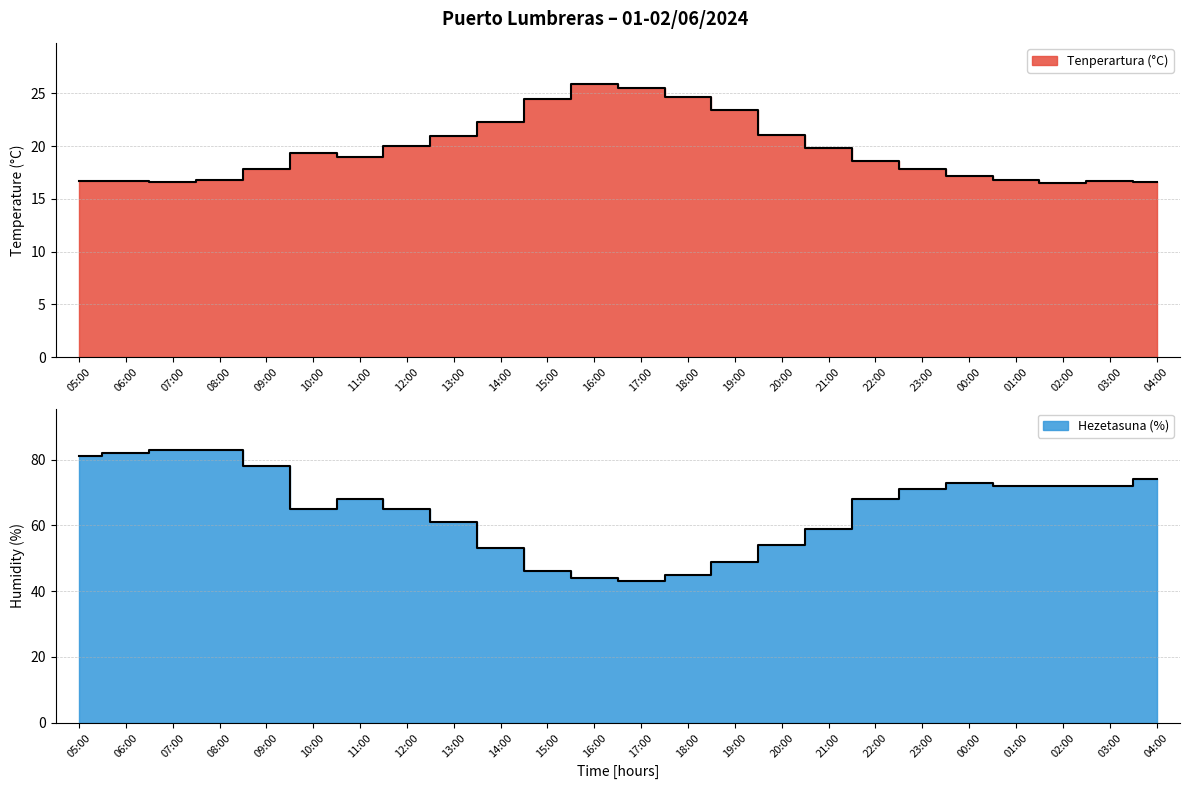

Reading left to right, transcribe all the data shown in this chart.

Tenperartura (°C): 05:00=16.7	06:00=16.7	07:00=16.6	08:00=16.8	09:00=17.8	10:00=19.4	11:00=19.0	12:00=20.0	13:00=21.0	14:00=22.3	15:00=24.5	16:00=25.9	17:00=25.5	18:00=24.7	19:00=23.4	20:00=21.1	21:00=19.8	22:00=18.6	23:00=17.8	00:00=17.2	01:00=16.8	02:00=16.5	03:00=16.7	04:00=16.6
Hezetasuna (%): 05:00=81.0	06:00=82.0	07:00=83.0	08:00=83.0	09:00=78.0	10:00=65.0	11:00=68.0	12:00=65.0	13:00=61.0	14:00=53.0	15:00=46.0	16:00=44.0	17:00=43.0	18:00=45.0	19:00=49.0	20:00=54.0	21:00=59.0	22:00=68.0	23:00=71.0	00:00=73.0	01:00=72.0	02:00=72.0	03:00=72.0	04:00=74.0